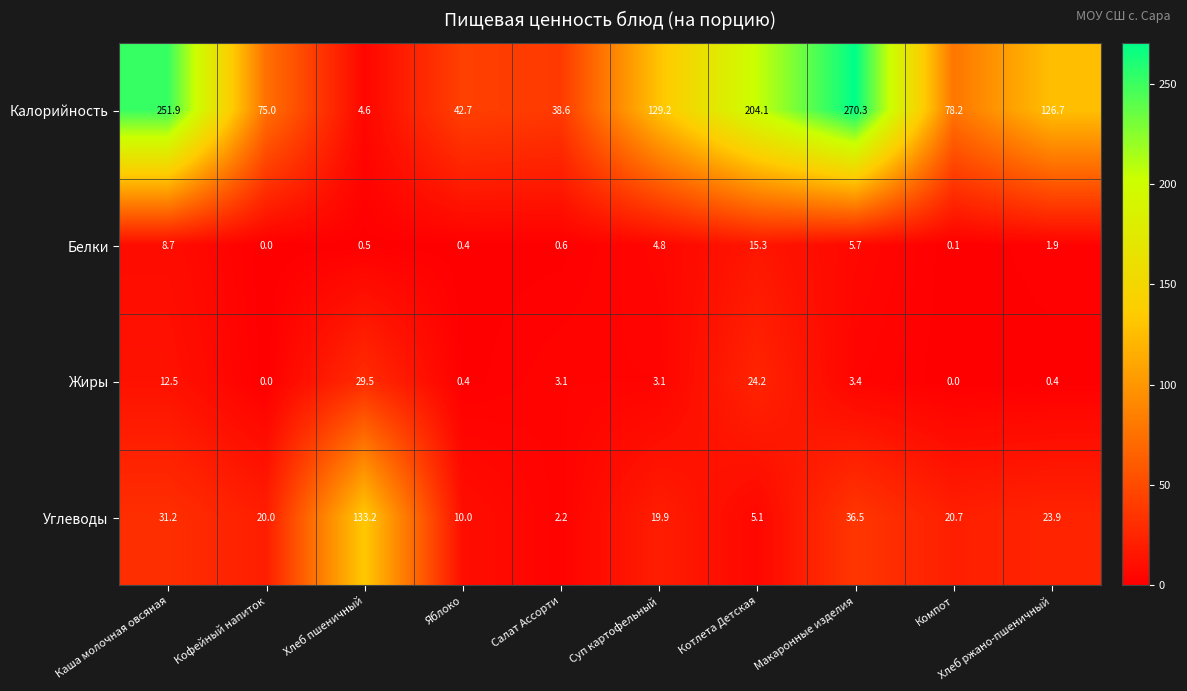

Which series changed the most between Яблоко and Хлеб ржано-пшеничный?

Калорийность